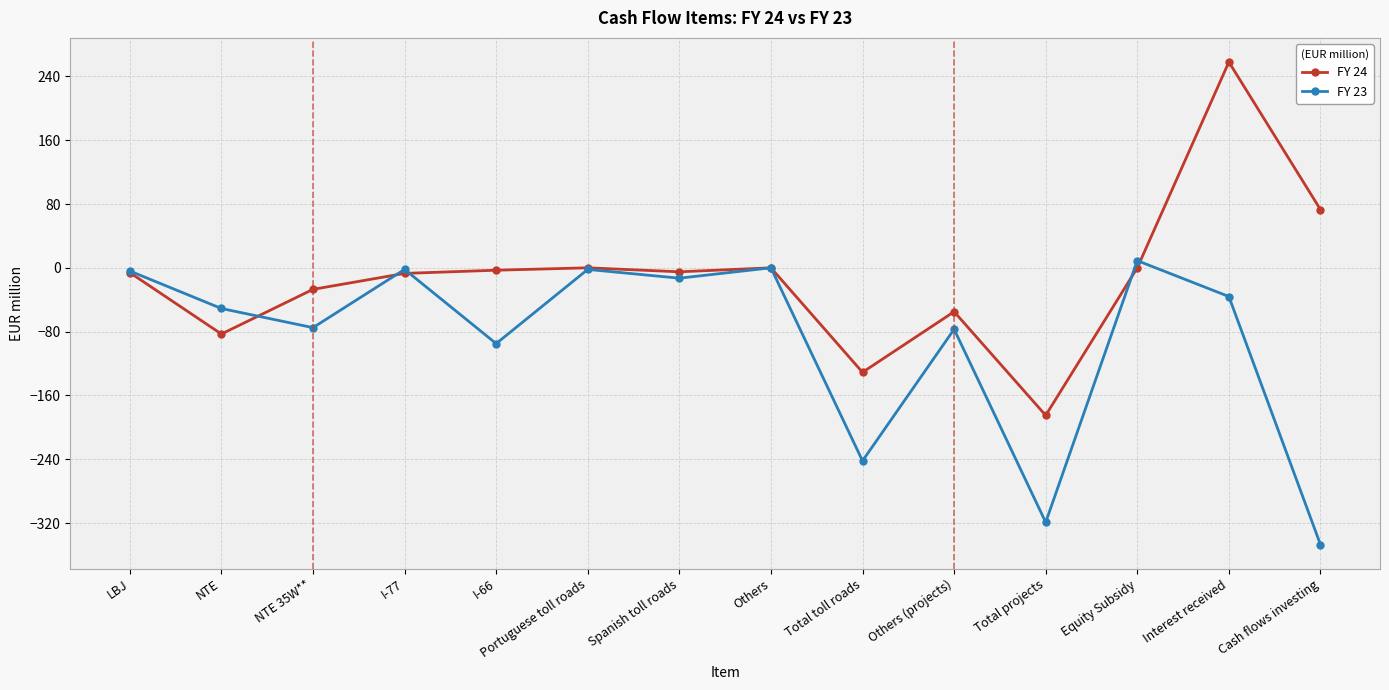

Rank the series at Cash flows investing from highest to lowest value.

FY 24, FY 23